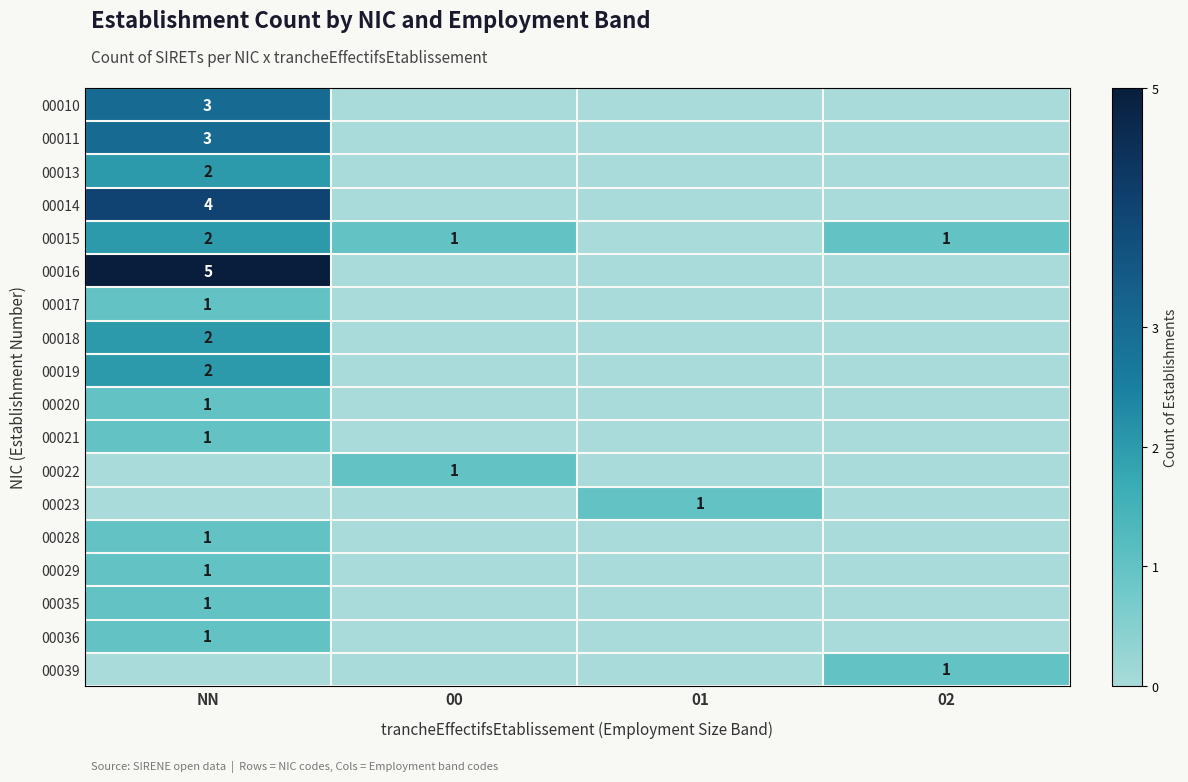

The value of 00015 at NN is 1. True or false?

False